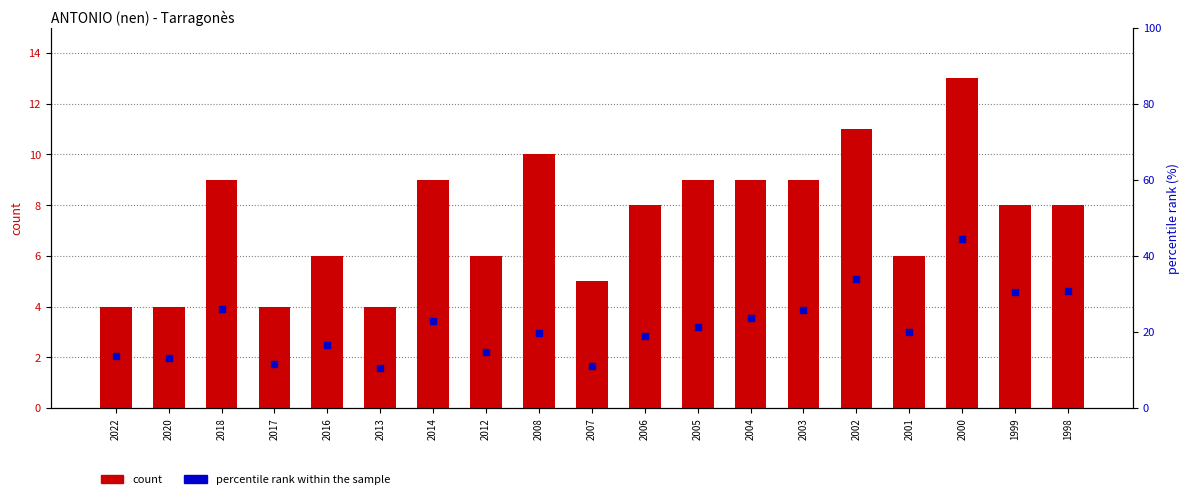

Which series contains the lowest Y value?

count